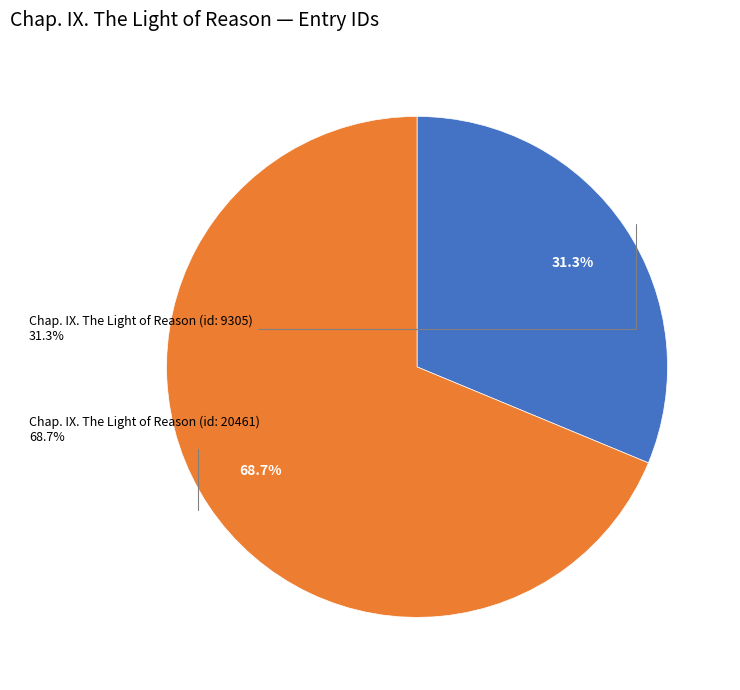

What percentage do Chap. IX. The Light of Reason (id: 9305) and Chap. IX. The Light of Reason (id: 20461) together represent?

100.0%